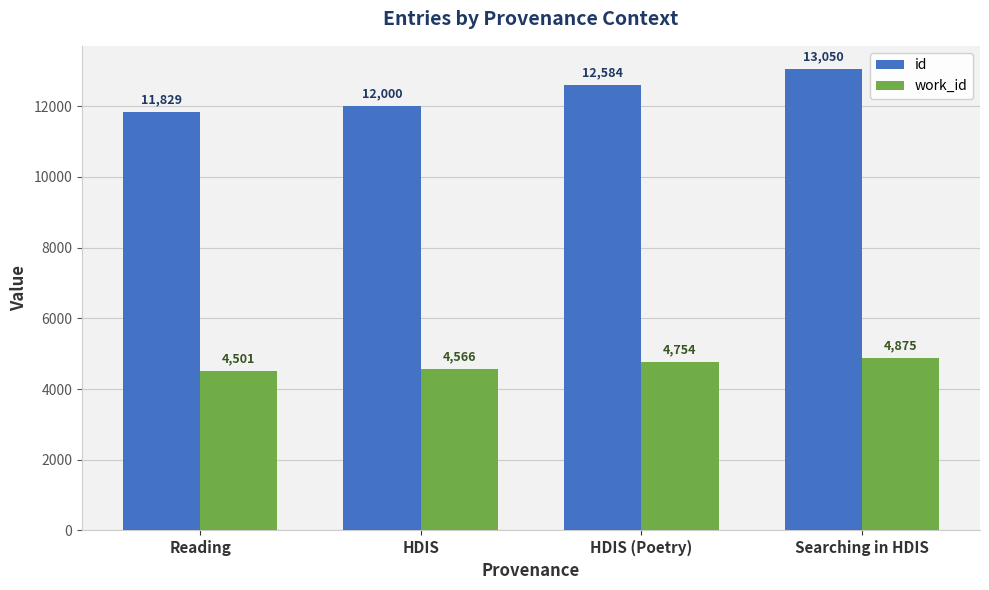

Which series has the largest total across all categories?

id